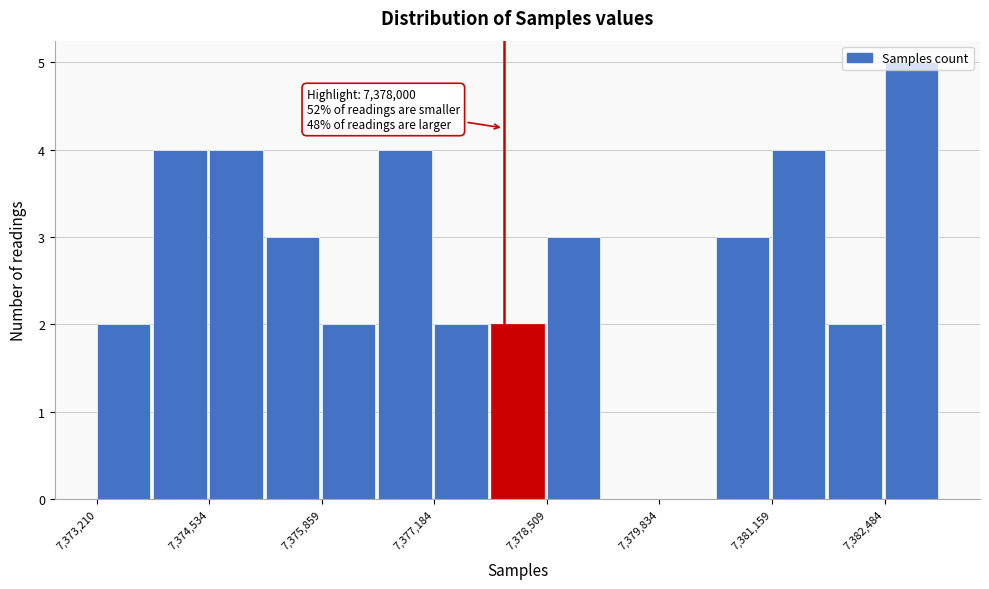

Read against the x-axis, roughly where is the centre of the tallest bar?

7382800